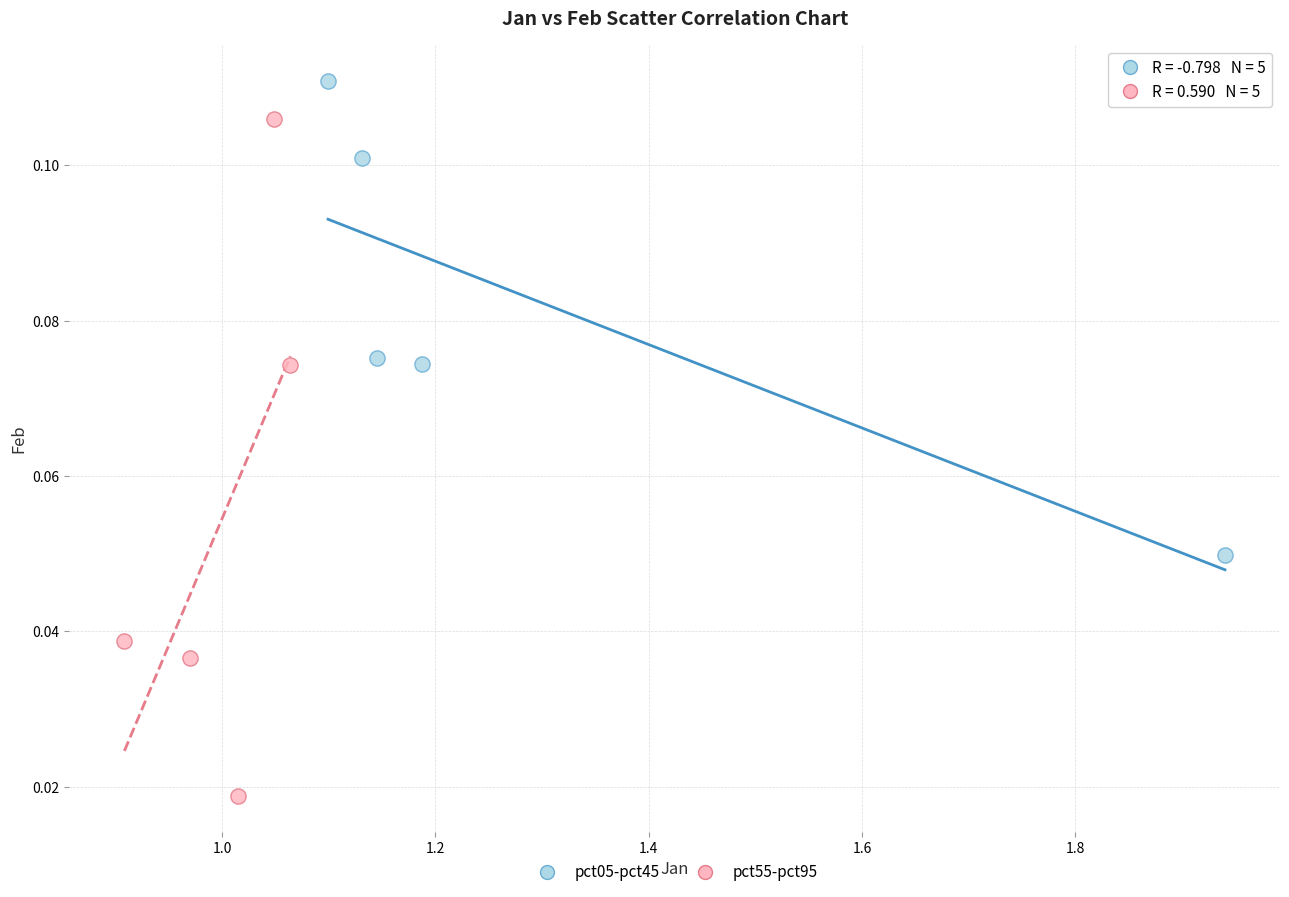

Which series contains the highest Y value?

pct05-pct45